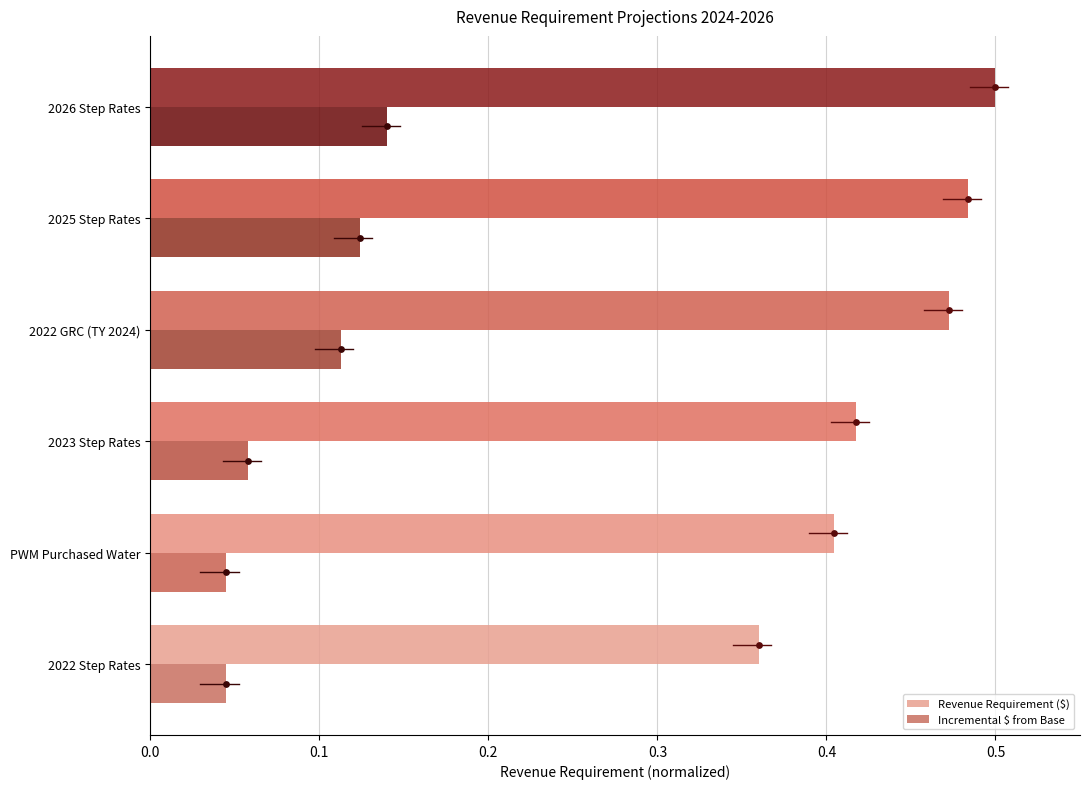

Is the value of Incremental $ from Base at 2022 GRC (TY 2024) greater than the value of Revenue Requirement ($) at 2022 GRC (TY 2024)?

No